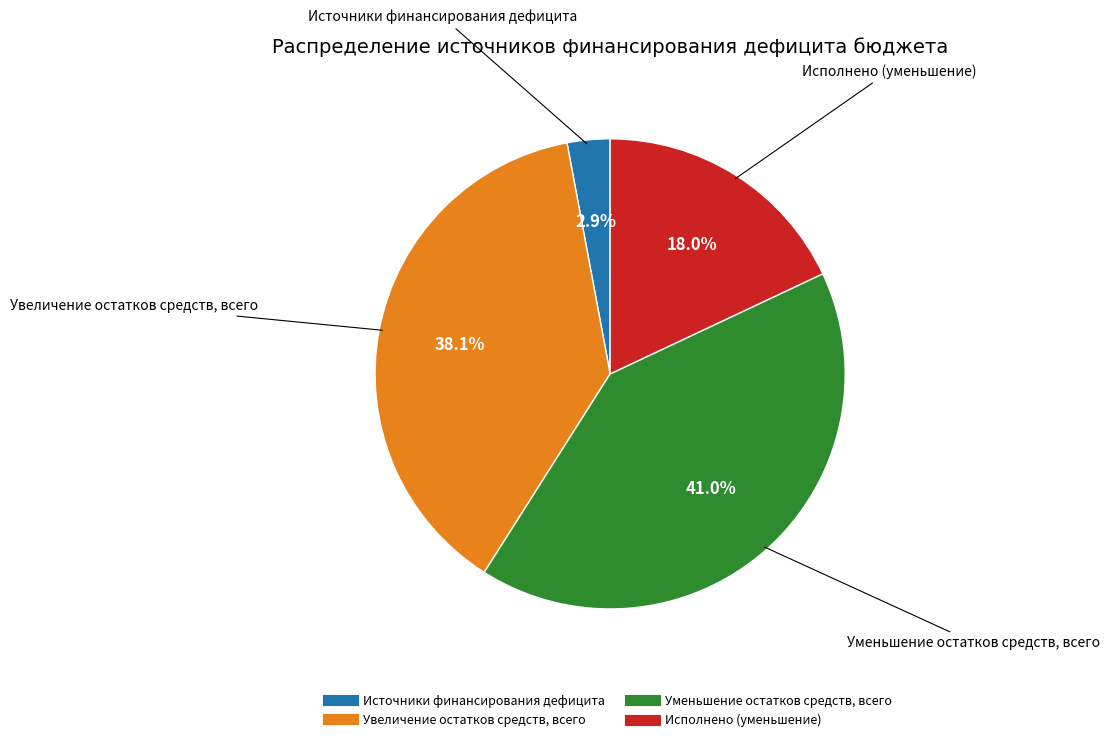

The Уменьшение остатков средств, всего slice represents 41% of the pie. True or false?

True